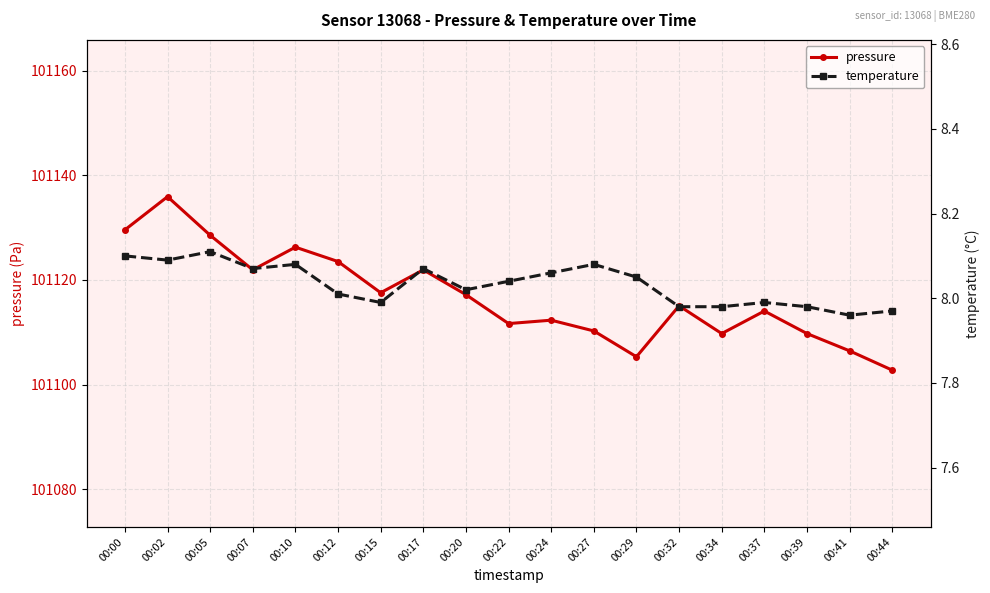

What is the average value of the temperature series?

8.0